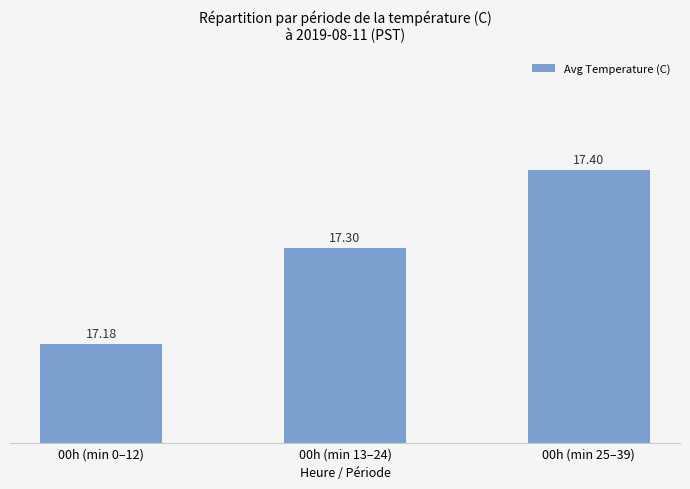

Rank the categories by value from highest to lowest.

00h (min 25–39), 00h (min 13–24), 00h (min 0–12)